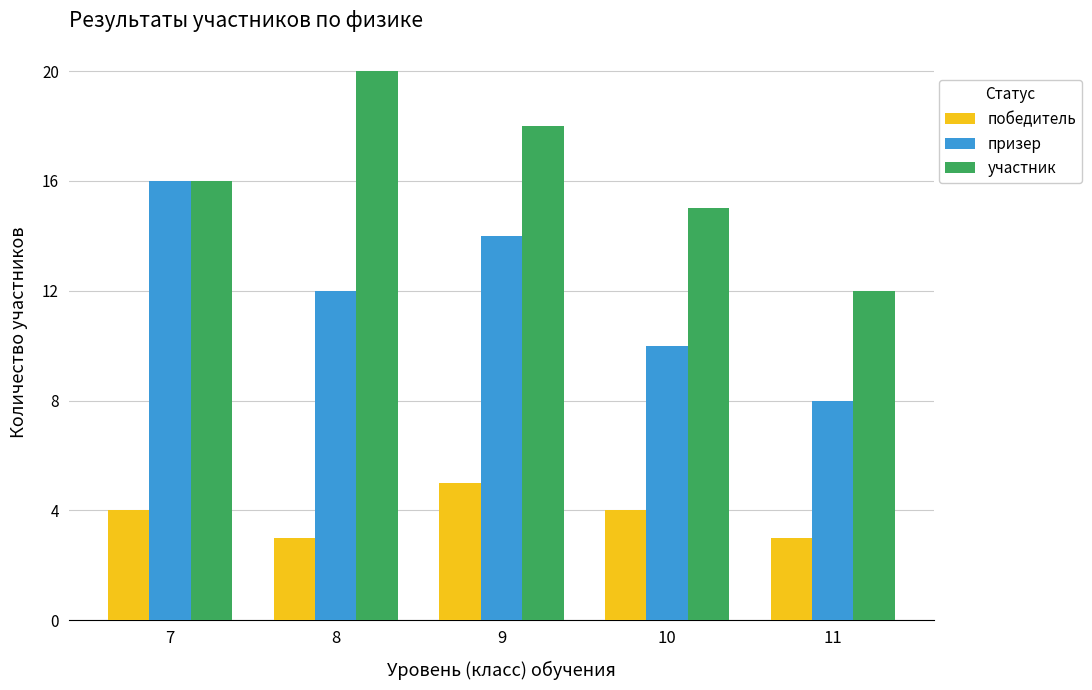

Which series has the largest total across all categories?

участник